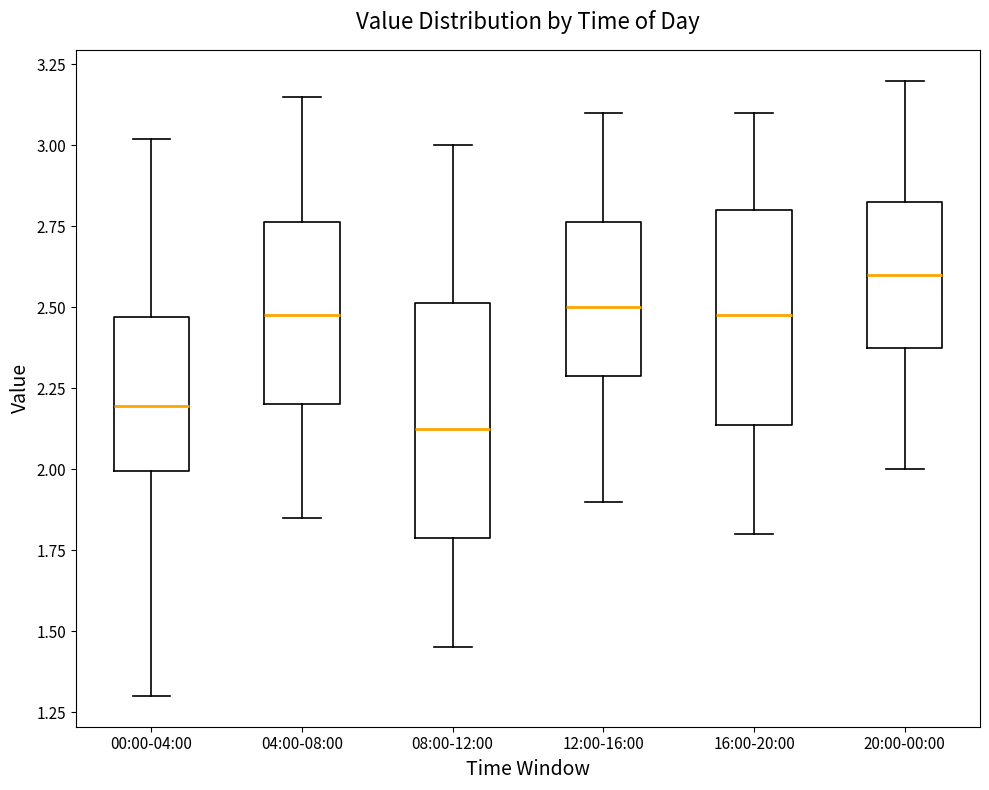

Reading left to right, read every box against the y-axis: the position of its median line, the range the box covers, and the ends of its whiskers. The values are not printed on the chart, so give them approximately, as read against the axis.

00:00-04:00: median 2.20, box 2.00 to 2.45, whiskers 1.30 to 3.00
04:00-08:00: median 2.50, box 2.20 to 2.75, whiskers 1.85 to 3.15
08:00-12:00: median 2.15, box 1.80 to 2.50, whiskers 1.45 to 3.00
12:00-16:00: median 2.50, box 2.30 to 2.75, whiskers 1.90 to 3.10
16:00-20:00: median 2.50, box 2.15 to 2.80, whiskers 1.80 to 3.10
20:00-00:00: median 2.60, box 2.40 to 2.85, whiskers 2.00 to 3.20